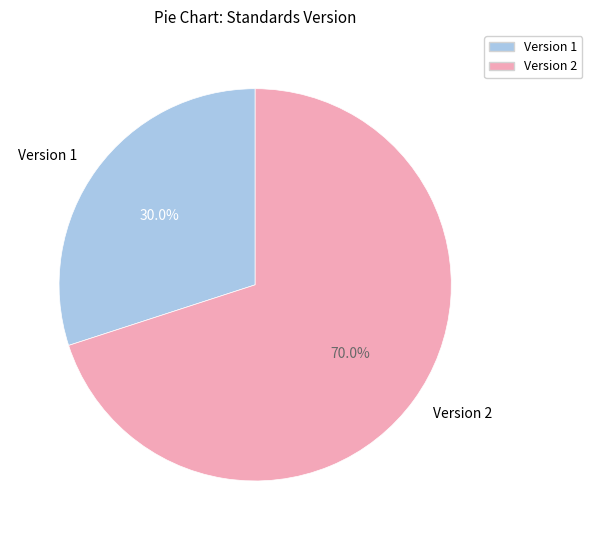

Which has a higher value, Version 2 or Version 1?

Version 2